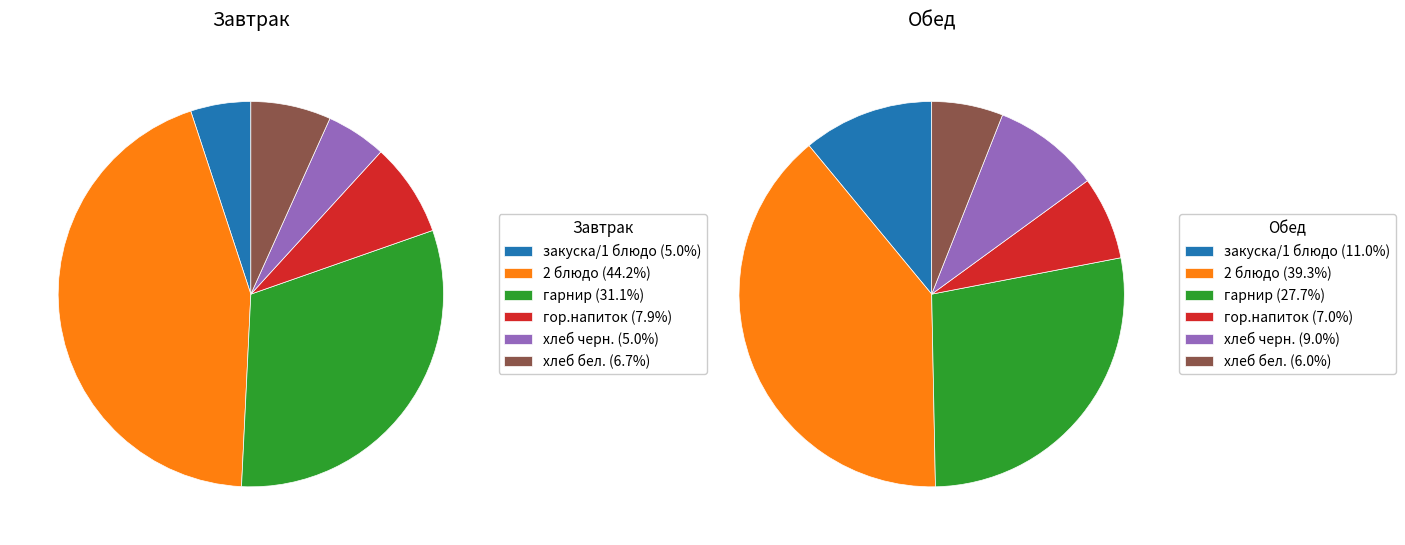

True or false: гор.напиток accounts for 15% of the total.

False